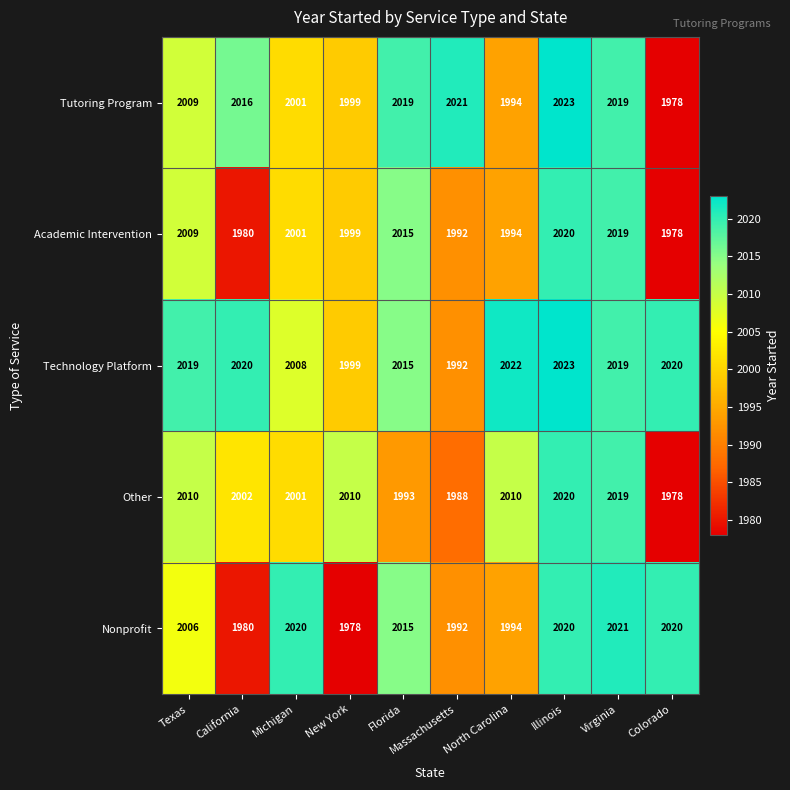

Where is Academic Intervention nearest to the value 1999?

New York